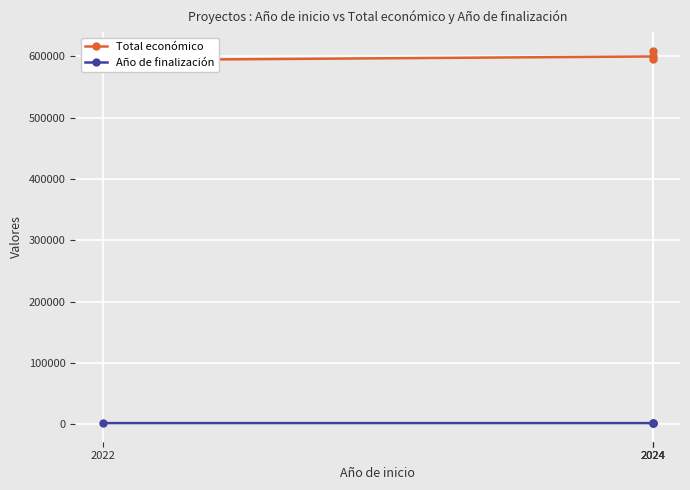

What are all the series names shown in the legend?

Total económico, Año de finalización